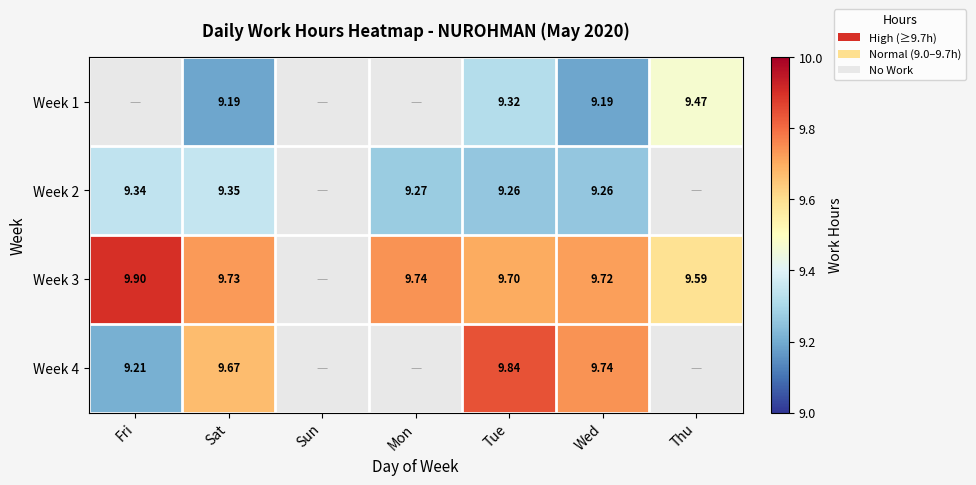

Is the value of Week 2 at Fri greater than the value of Week 1 at Wed?

Yes